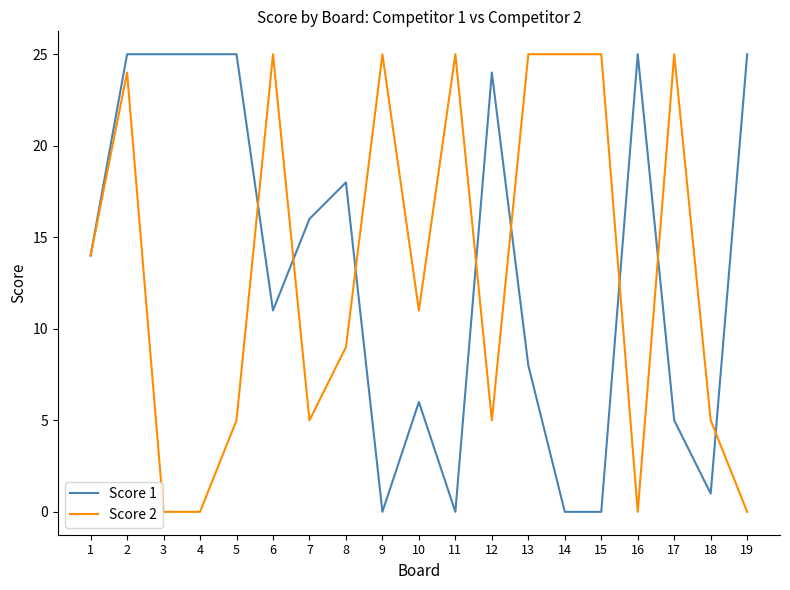

What is the sum of all Score 2 values?

253